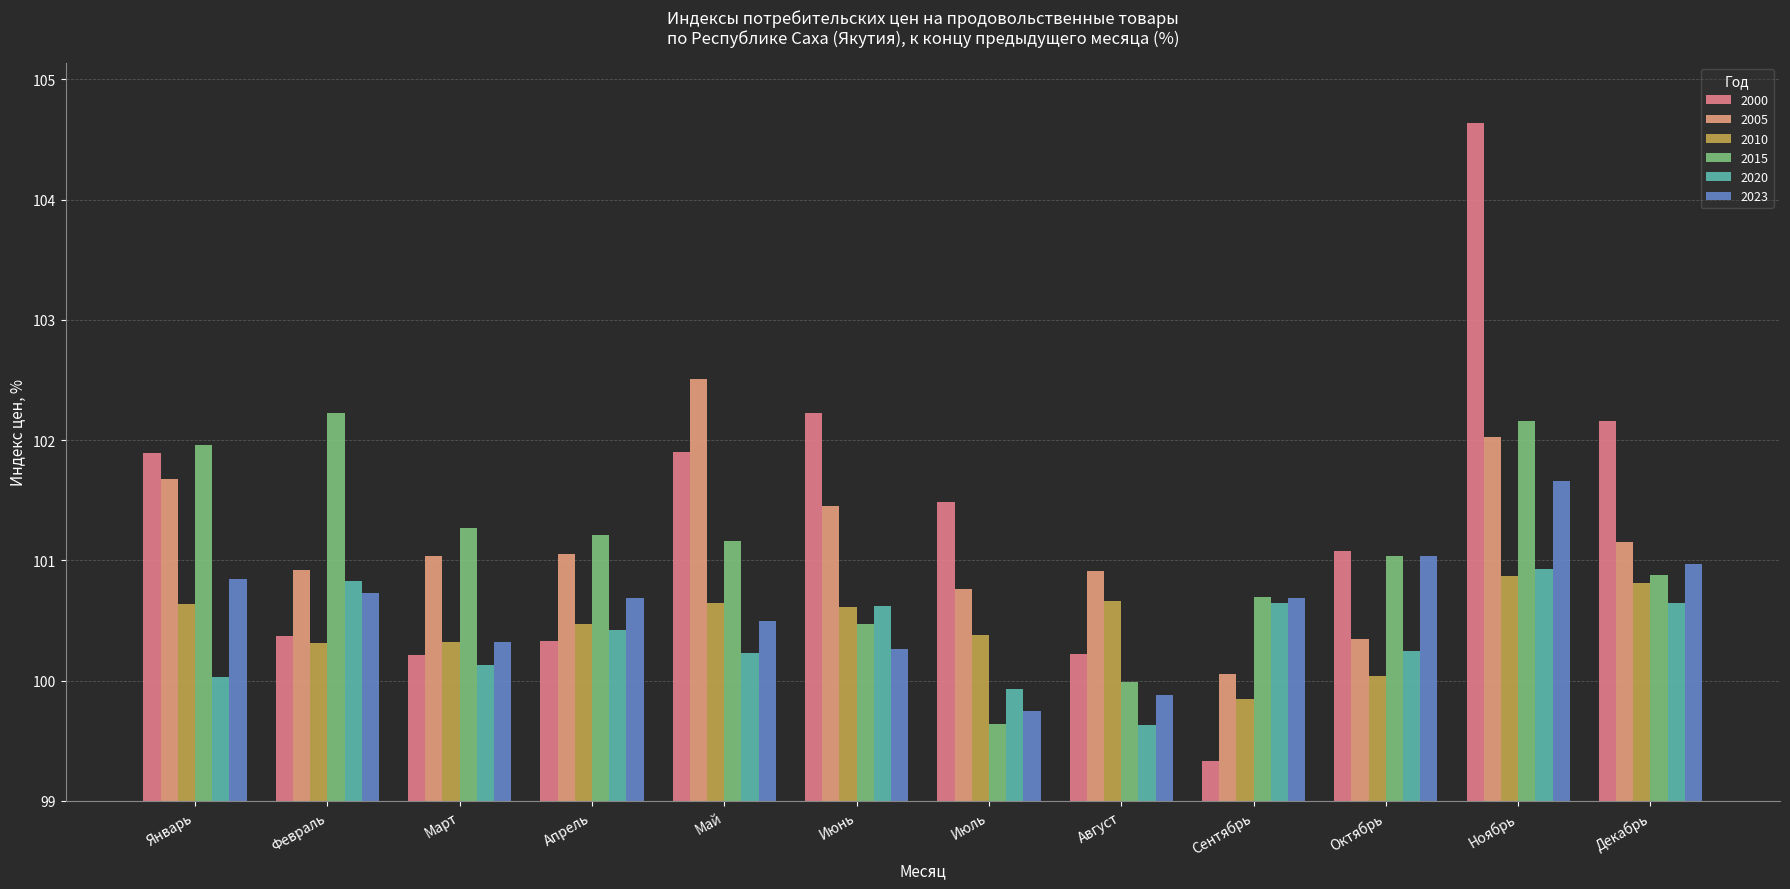

What is the value of the 2023 bar at the 8th from the left?

99.9